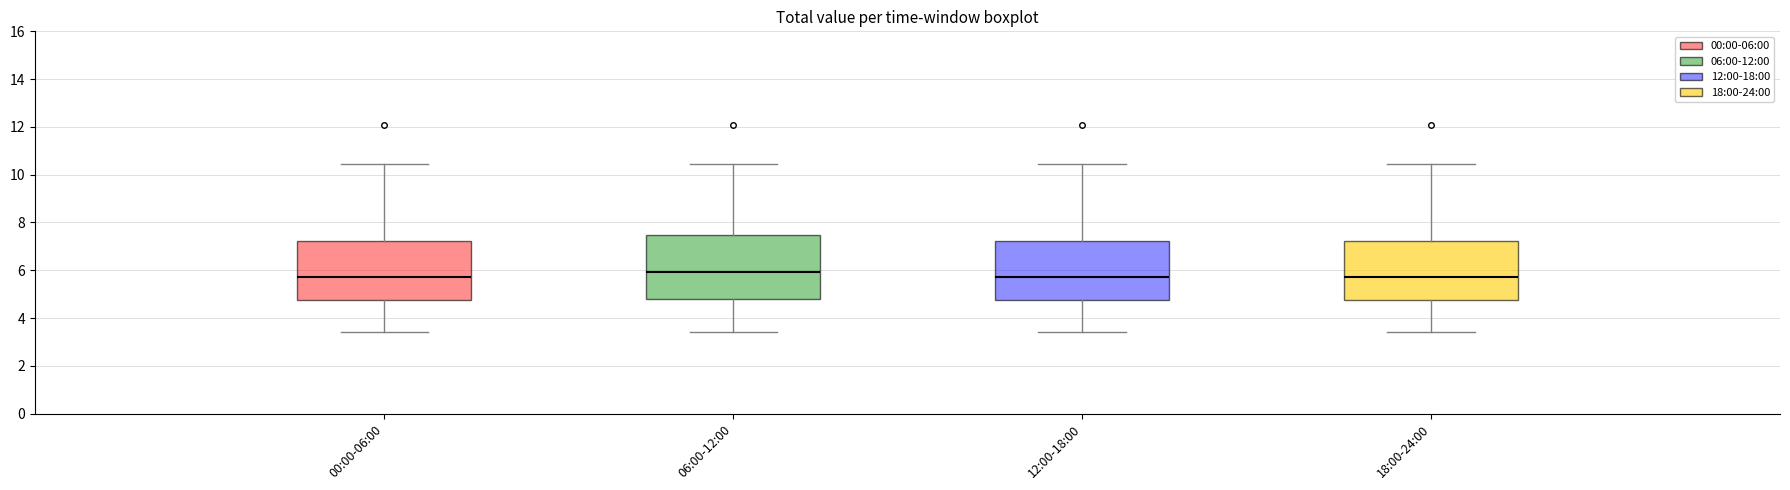

Reading left to right, read every box against the y-axis: the position of its median line, the range the box covers, and the ends of its whiskers. The values are not printed on the chart, so give them approximately, as read against the axis.

00:00-06:00: median 5.8, box 4.8 to 7.2, whiskers 3.4 to 10.4
06:00-12:00: median 6.0, box 4.8 to 7.4, whiskers 3.4 to 10.4
12:00-18:00: median 5.8, box 4.8 to 7.2, whiskers 3.4 to 10.4
18:00-24:00: median 5.8, box 4.8 to 7.2, whiskers 3.4 to 10.4